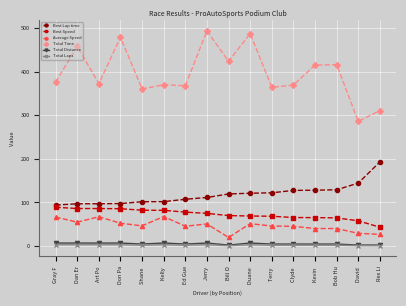

What is the difference between the maximum and minimum values in the Total Time series?

207.7